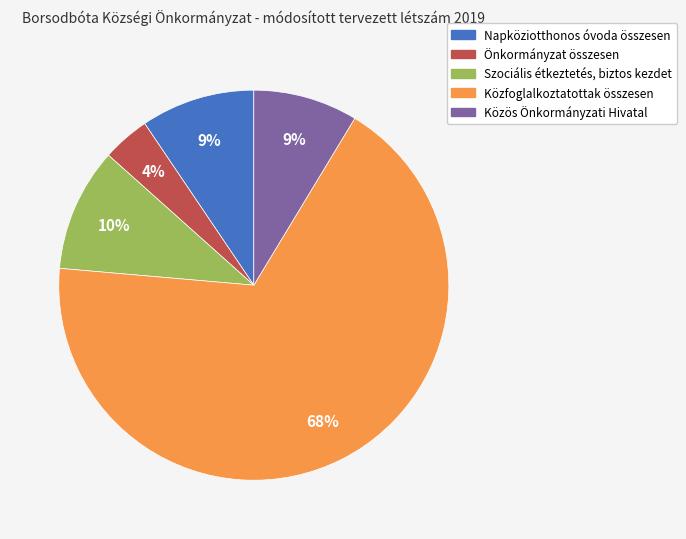

Do Napköziotthonos óvoda összesen and Közös Önkormányzati Hivatal together represent more than half of the pie?

No